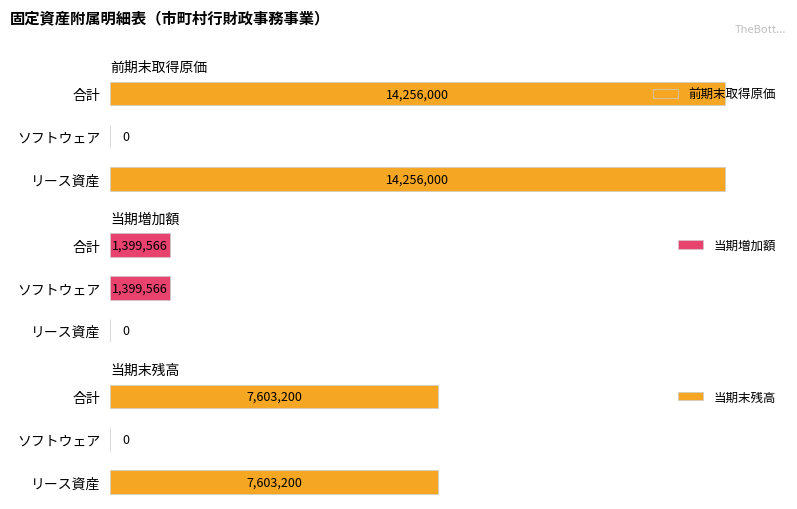

Between ソフトウェア and 合計, which series saw the biggest shift?

前期末取得原価